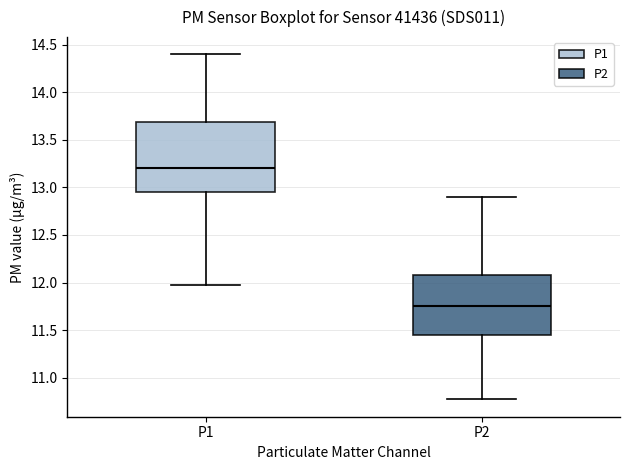

Reading left to right, read every box against the y-axis: the position of its median line, the range the box covers, and the ends of its whiskers. The values are not printed on the chart, so give them approximately, as read against the axis.

P1: median 13.20, box 12.95 to 13.70, whiskers 11.95 to 14.40
P2: median 11.75, box 11.45 to 12.10, whiskers 10.75 to 12.90